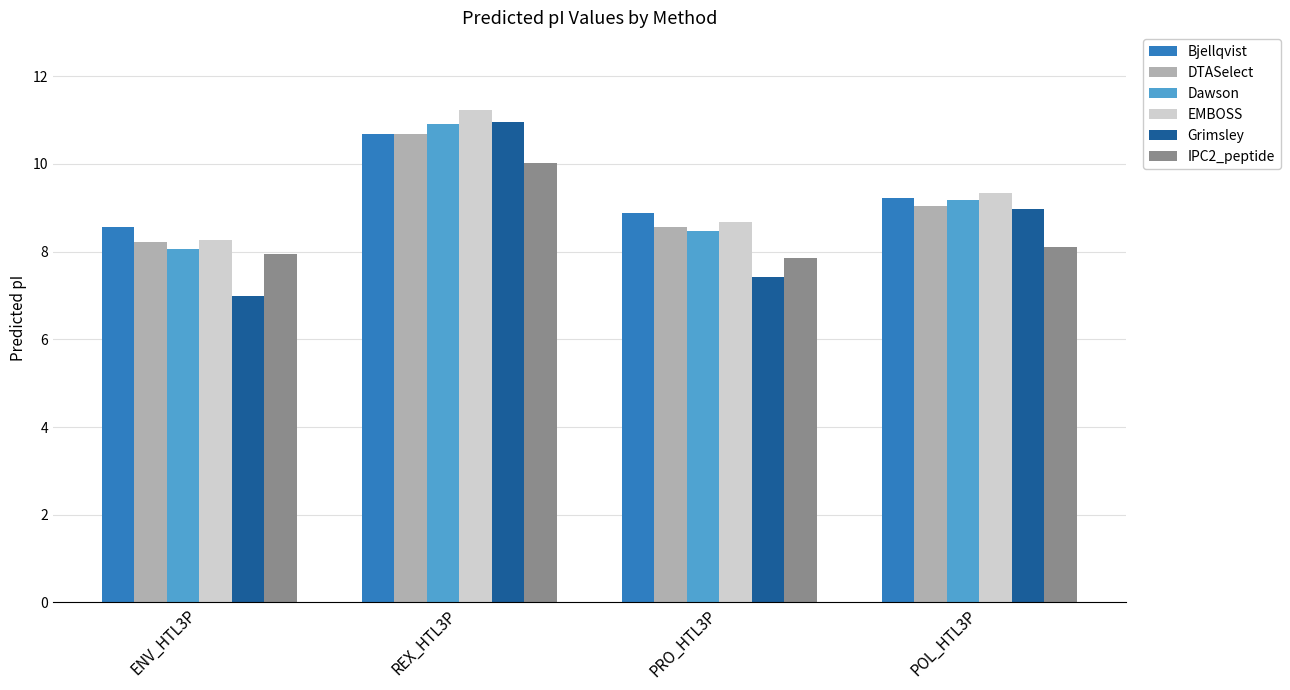

Read the Bjellqvist value at ENV_HTL3P.

8.6